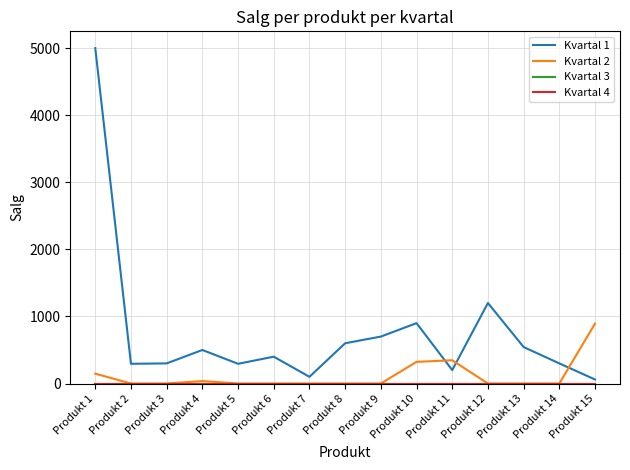

What is the sum of all Kvartal 2 values?

1746.1